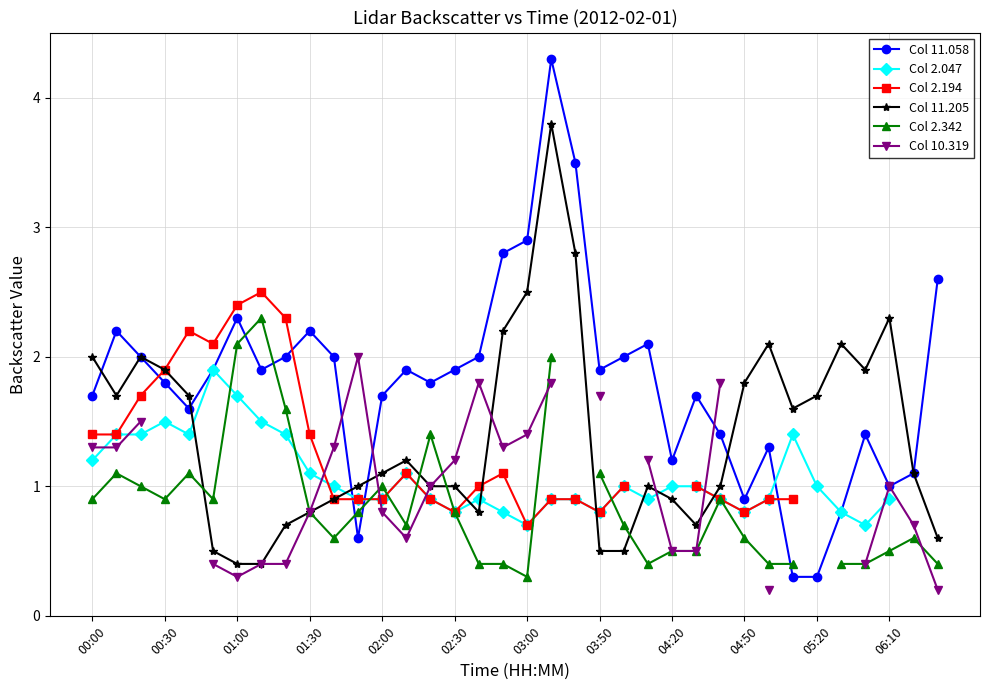

How many positive values does the Col 10.319 series have?

28